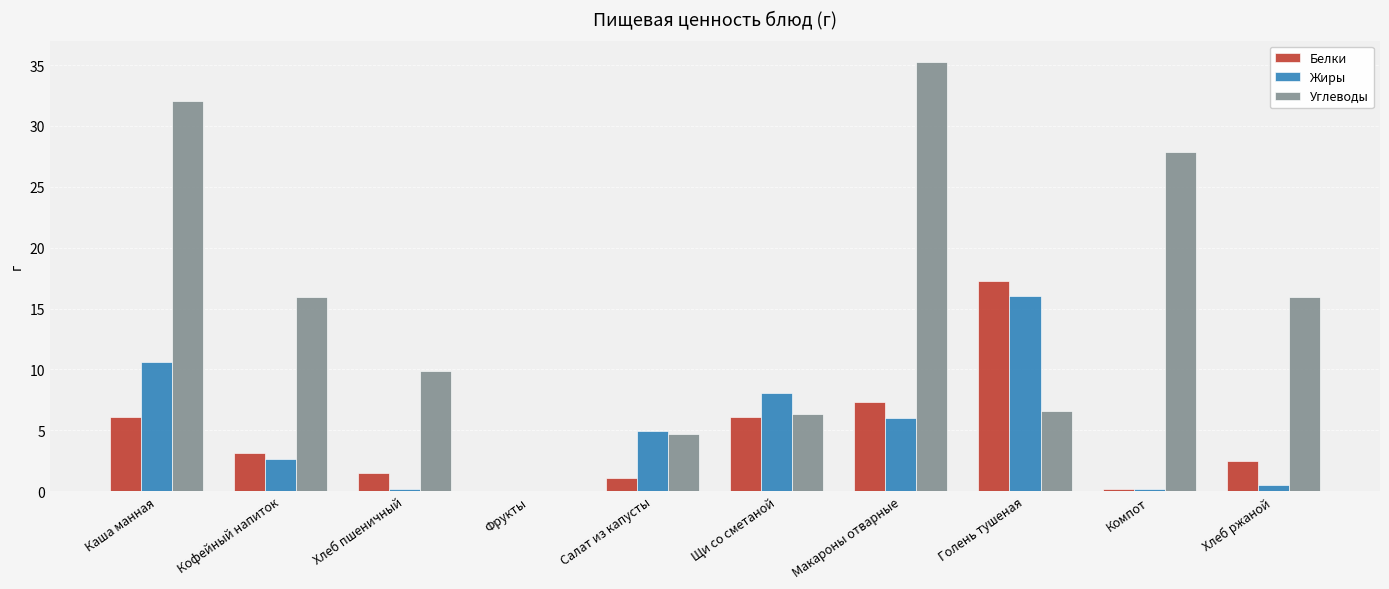

Where is Жиры nearest to the value 8?

Щи со сметаной